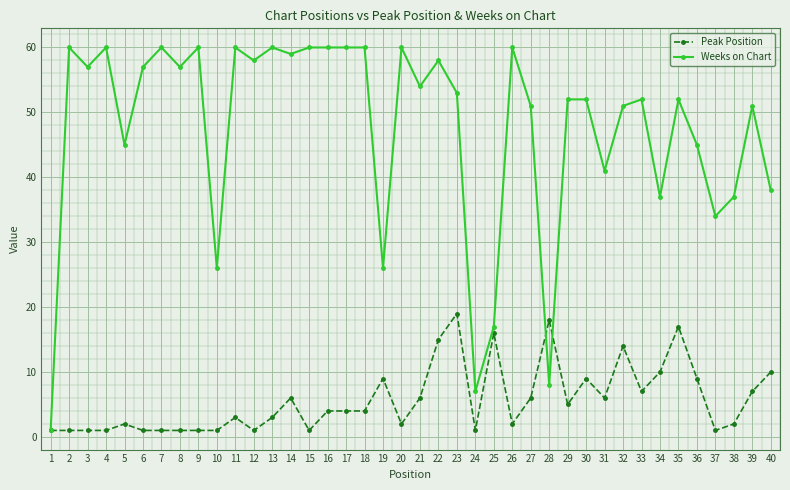

True or false: Peak Position and Weeks on Chart cross at least once.

True